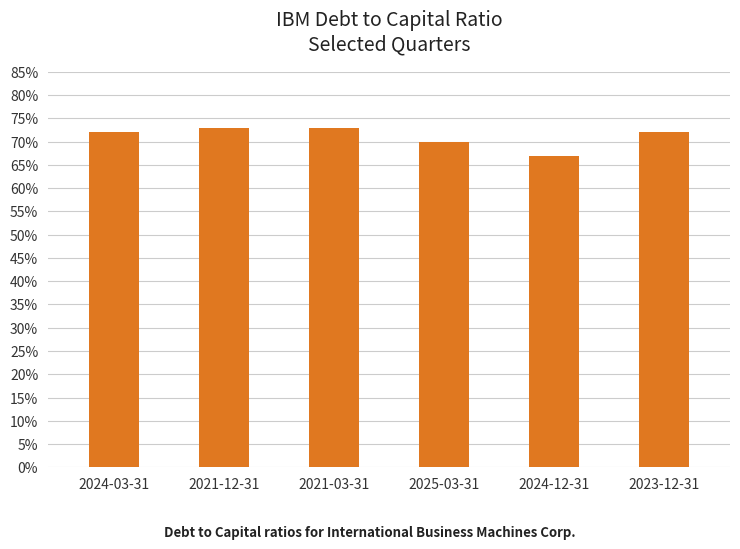

What is the label of the 6th bar from the right?

2024-03-31